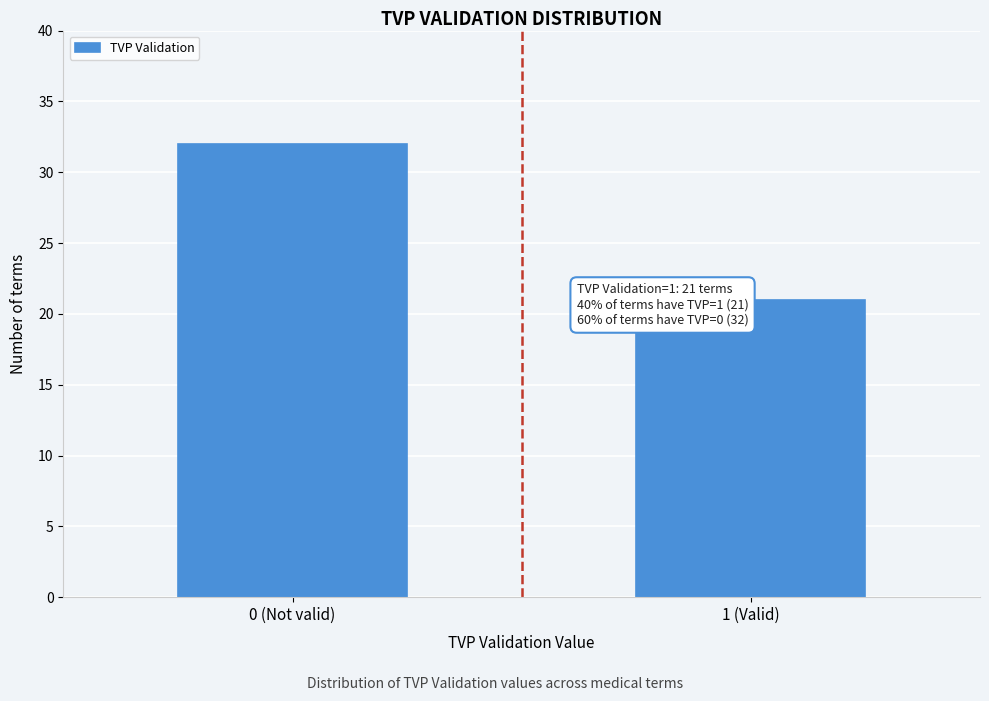

Reading left to right, what are all the values shown in this chart?

0 (Not valid)=32	1 (Valid)=21